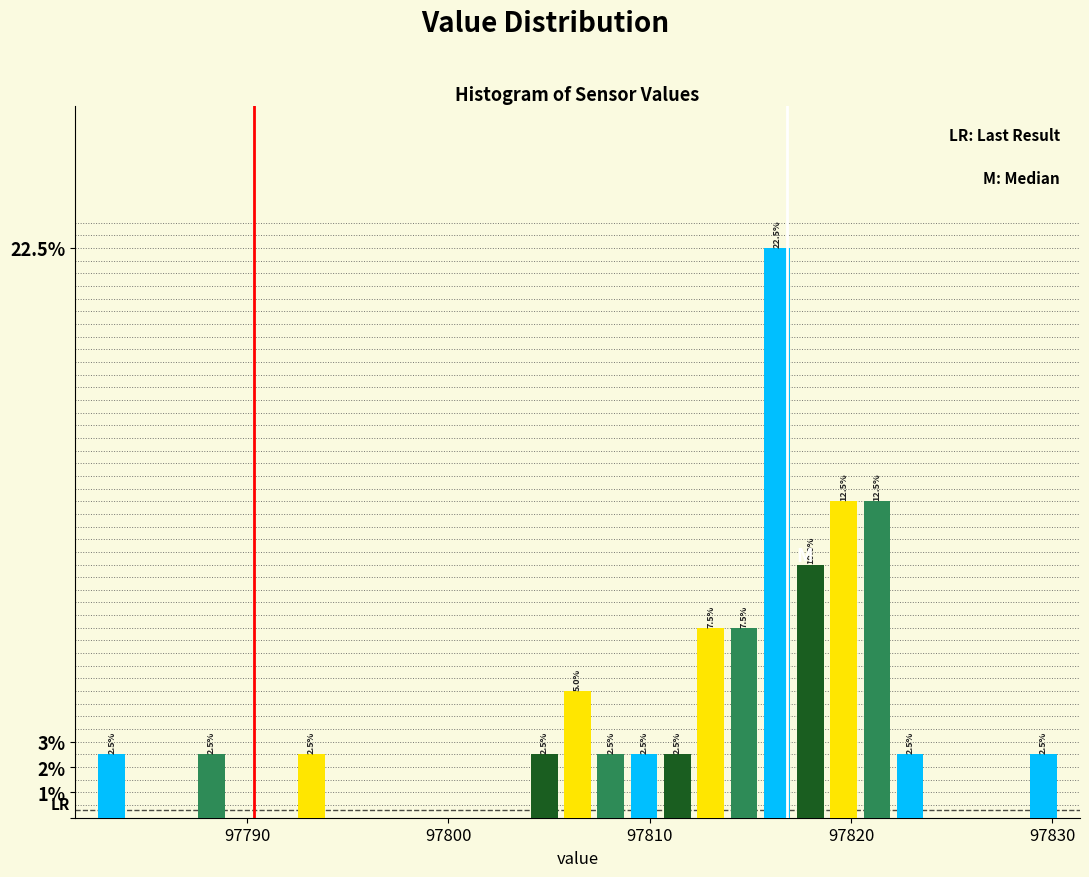

Around what value on the x-axis is the tallest bar? Give the approximate position of its centre, as read against the axis.

97816